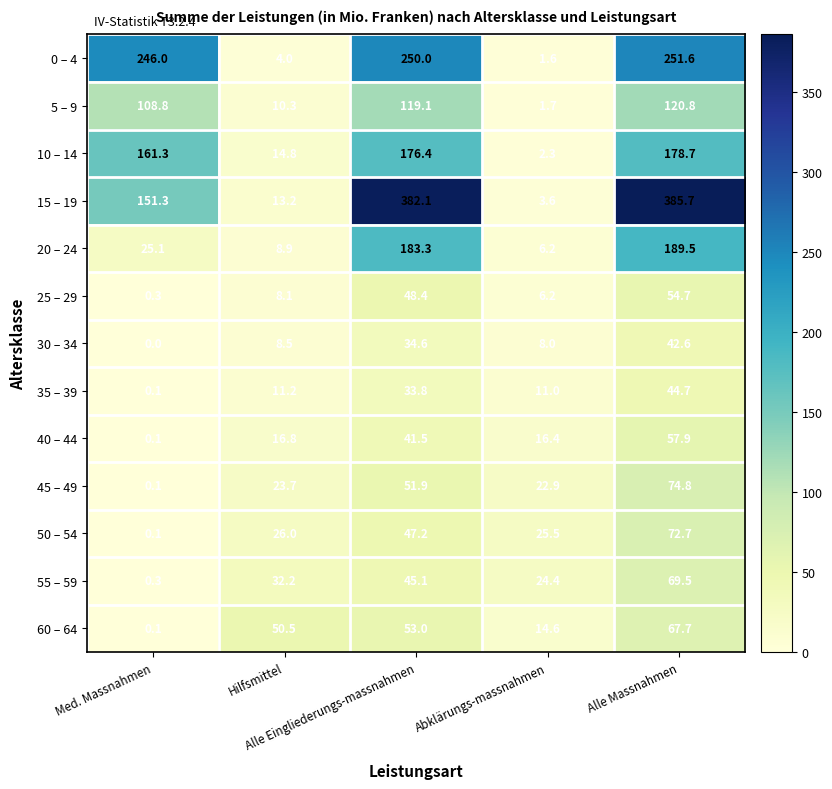

Which series has the widest spread of values?

15 – 19